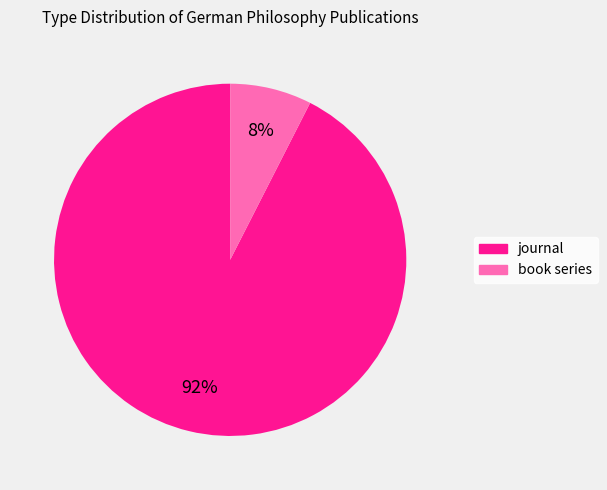

Rank the categories by value from highest to lowest.

journal, book series